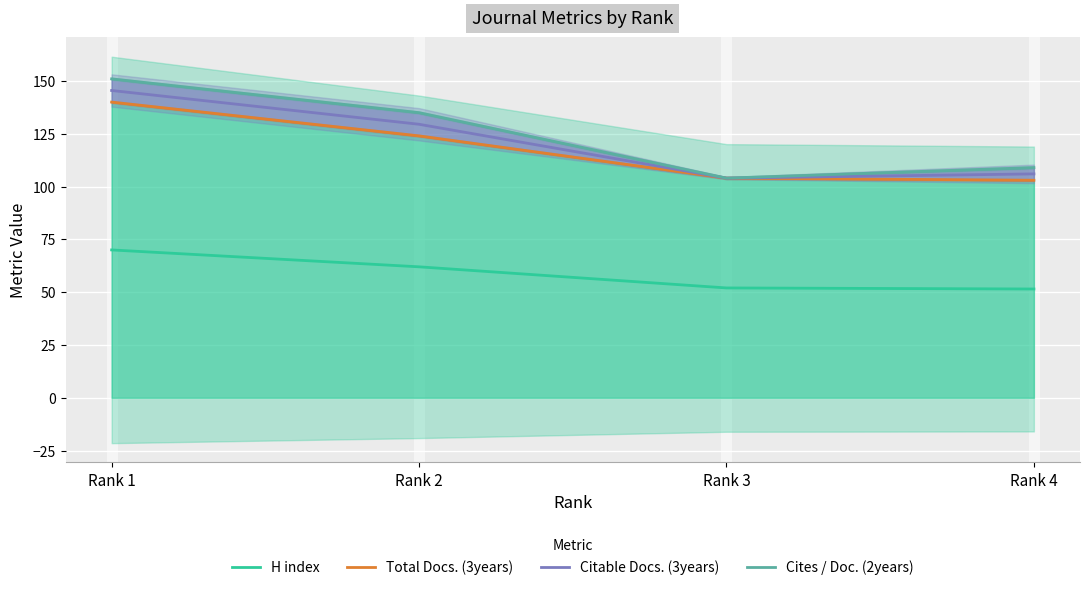

What is the difference between the maximum and second lowest values in the Total Docs. (3years) series?

36.0